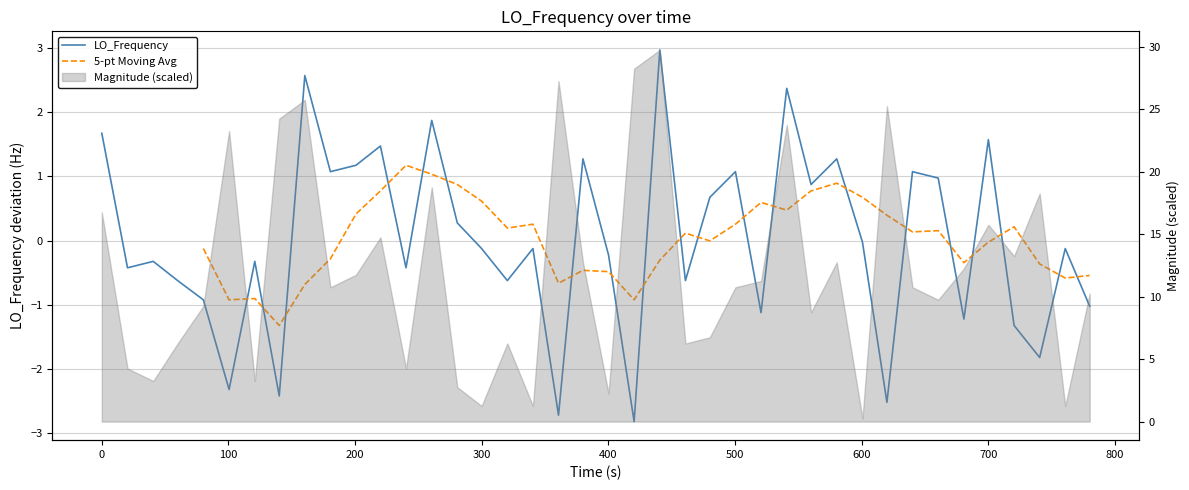

Does the chart have visible grid lines?

Yes